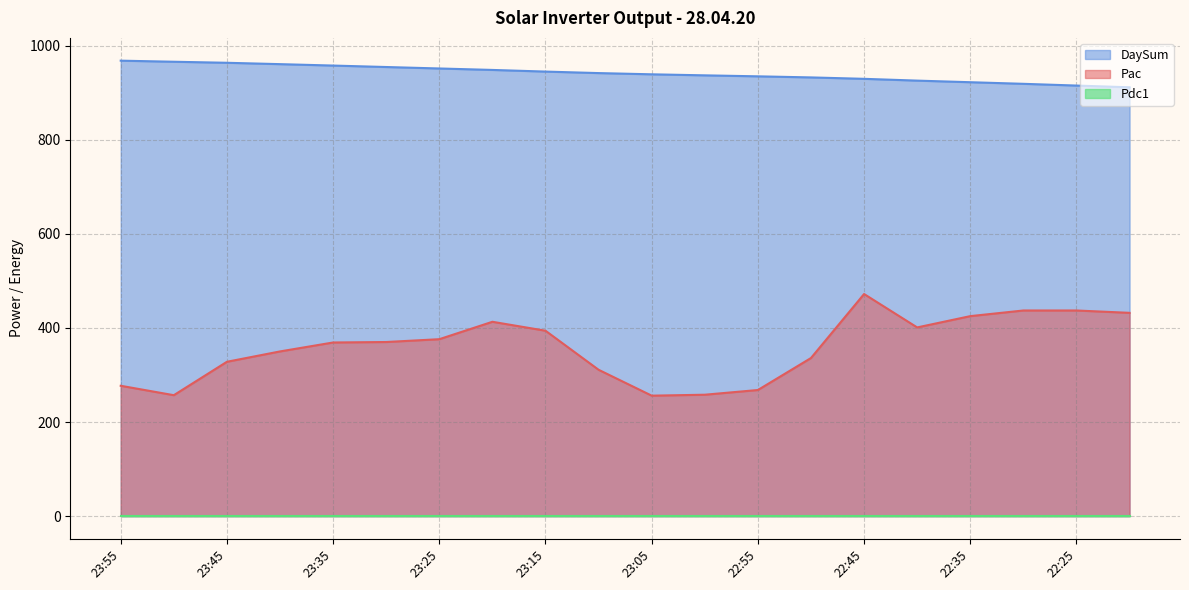

What is the maximum value shown in the chart?

967.9